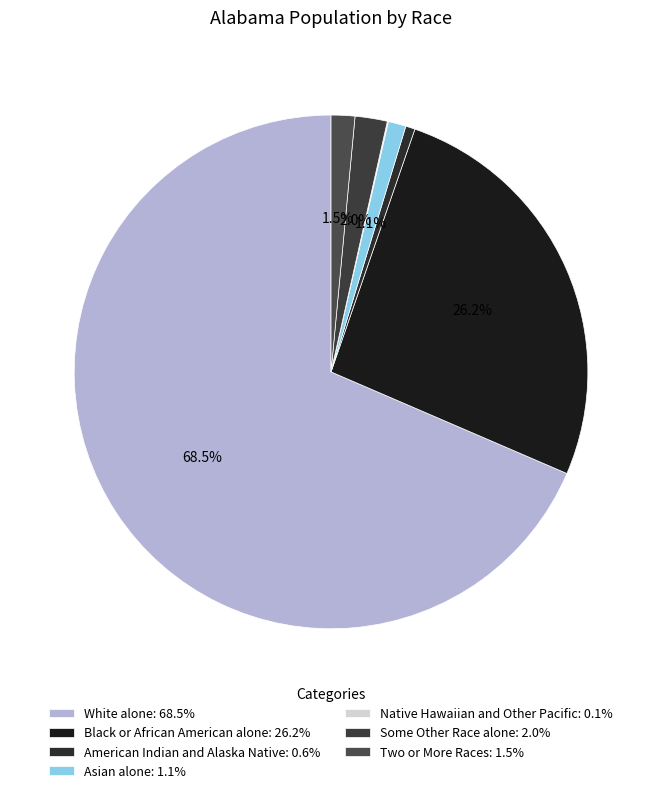

How many segments does this pie chart have?

7